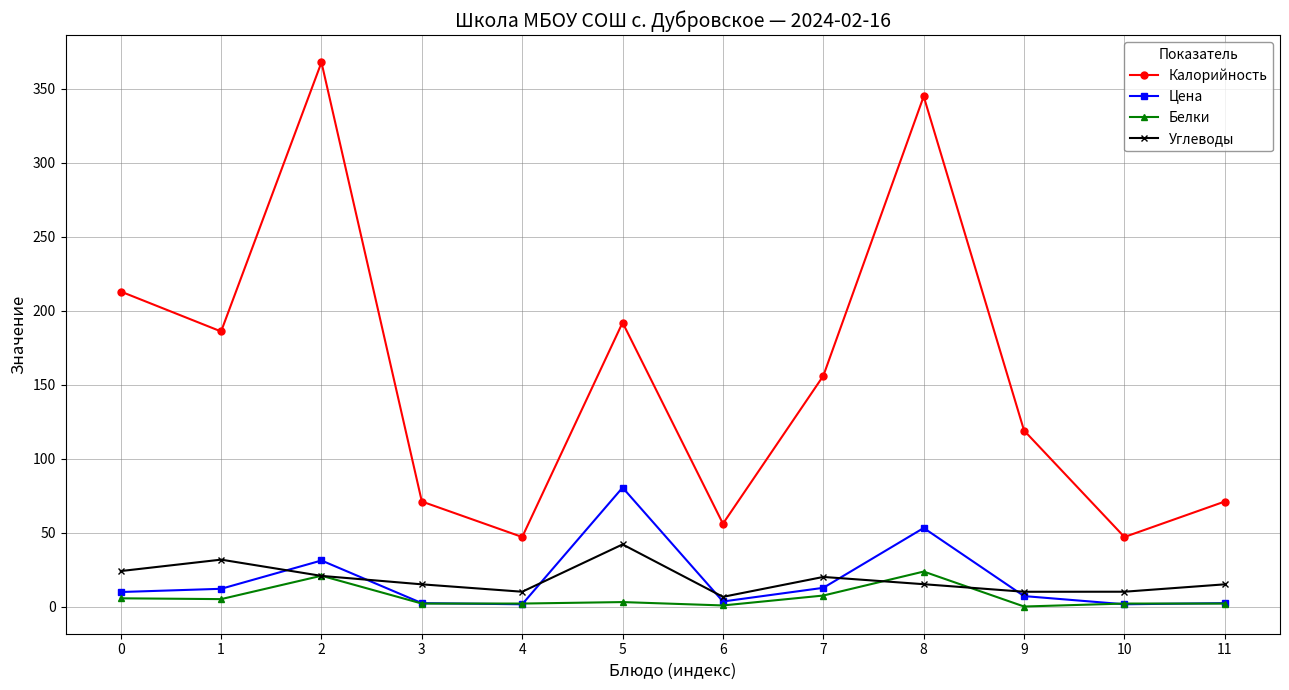

Is the value of Цена at 3 greater than the value of Углеводы at 0?

No